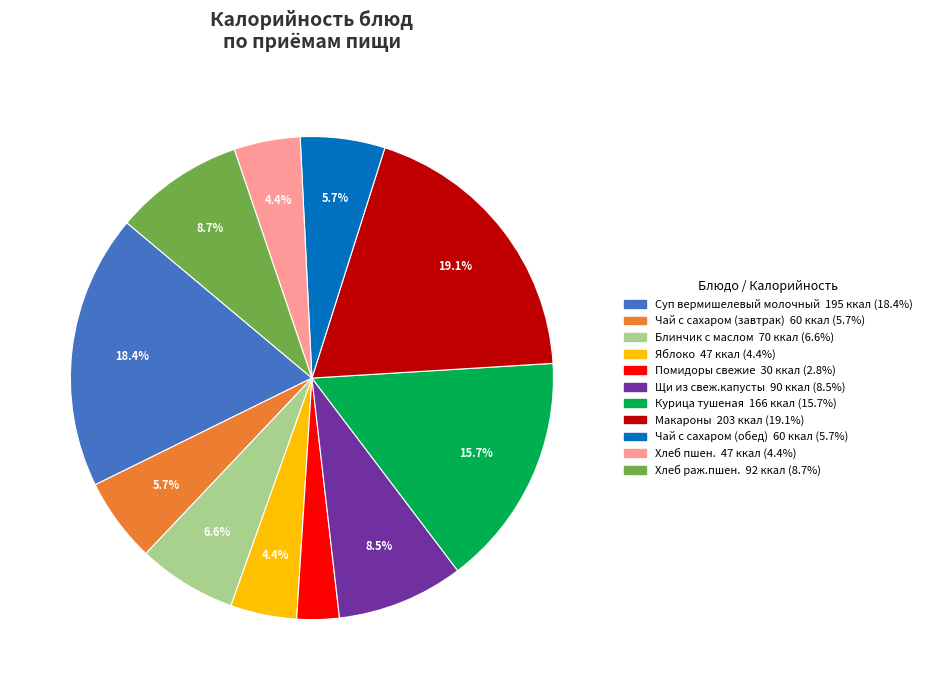

Approximately how many times larger is the value at Помидоры свежие compared to Яблоко?

0.6